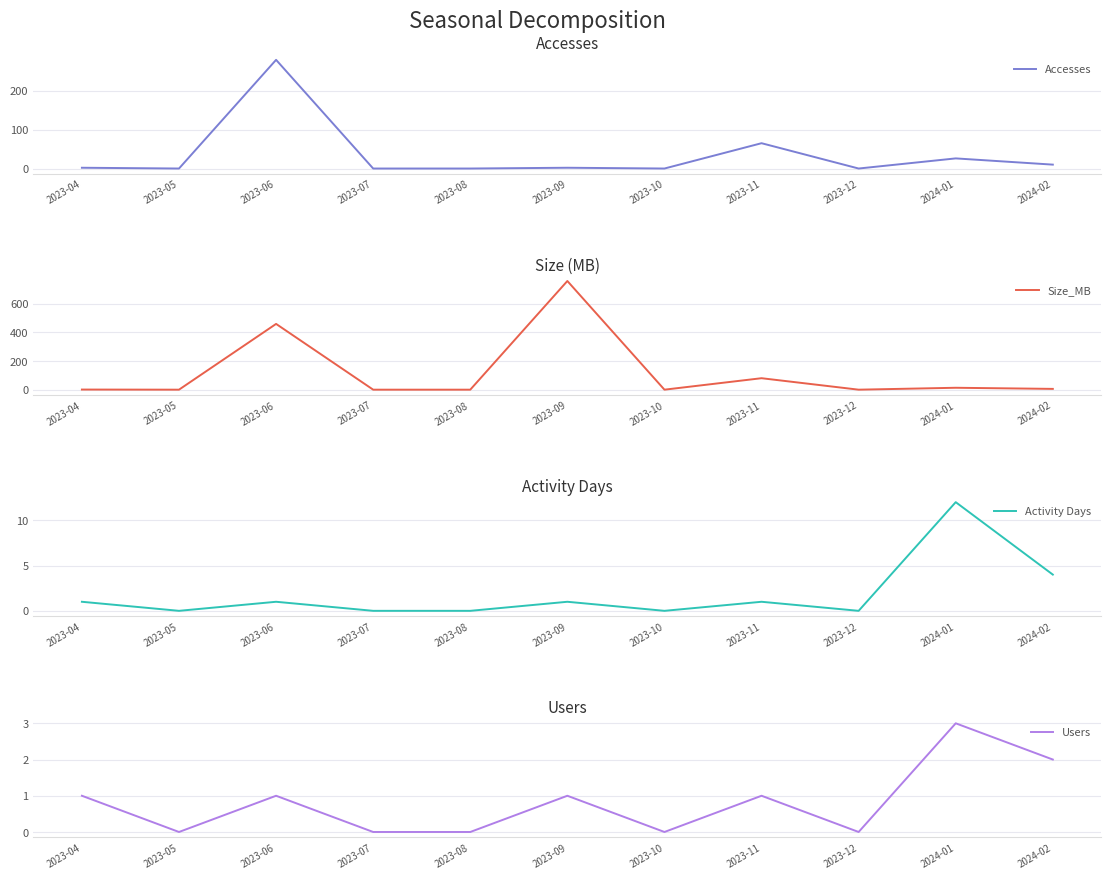

How many interior local peaks does the Size_MB series have?

4